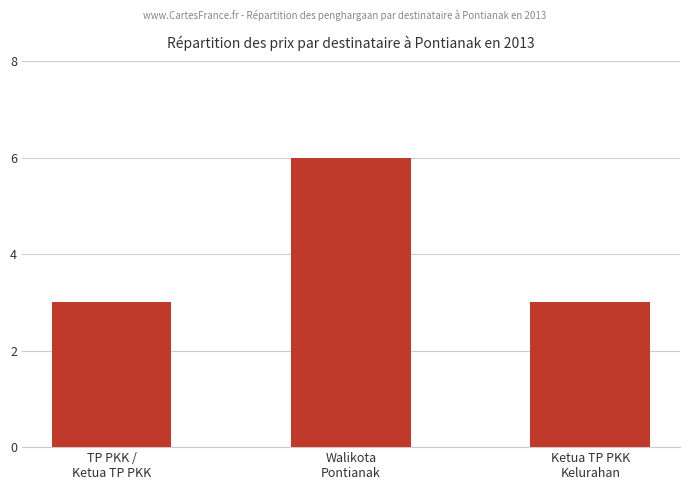

What is the value of the 2nd bar from the left?

6